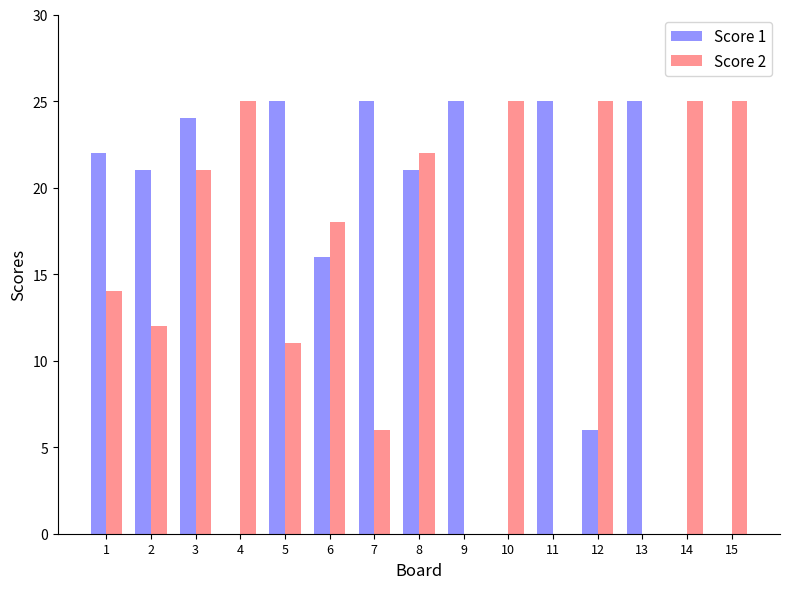

What is the difference between the Score 2 values at 7 and 8?

16